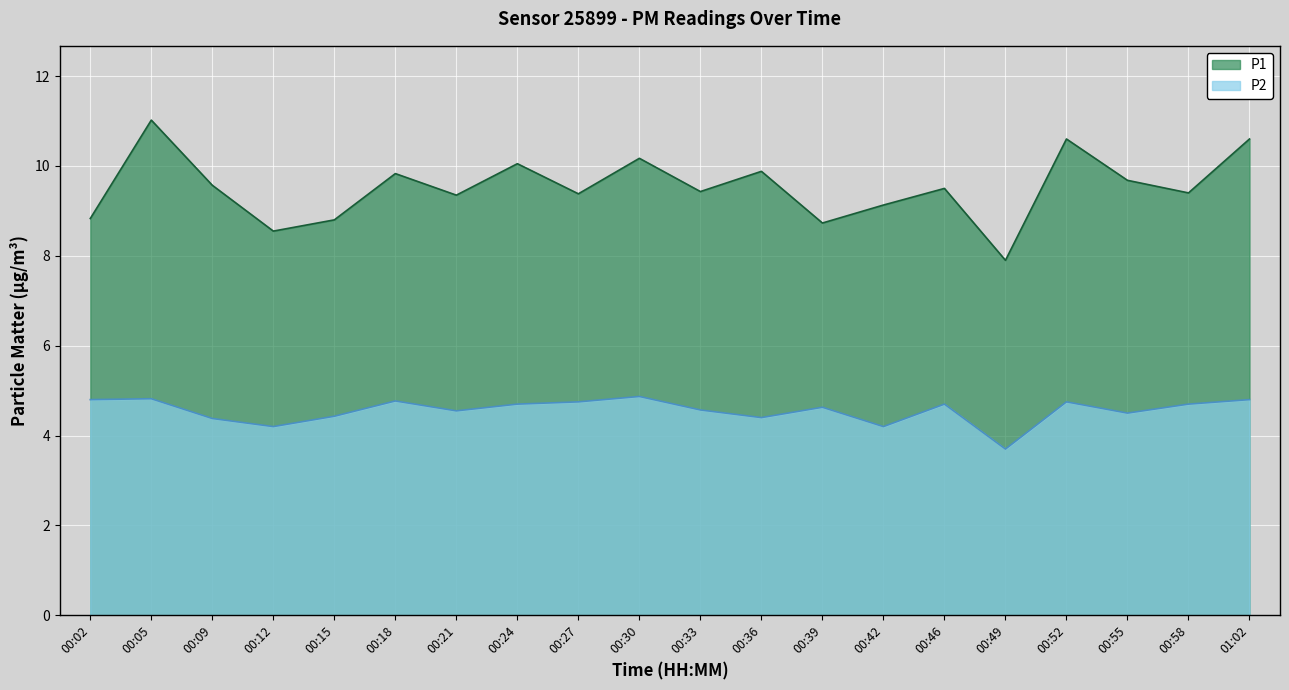

True or false: P1 and P2 intersect in this chart.

False